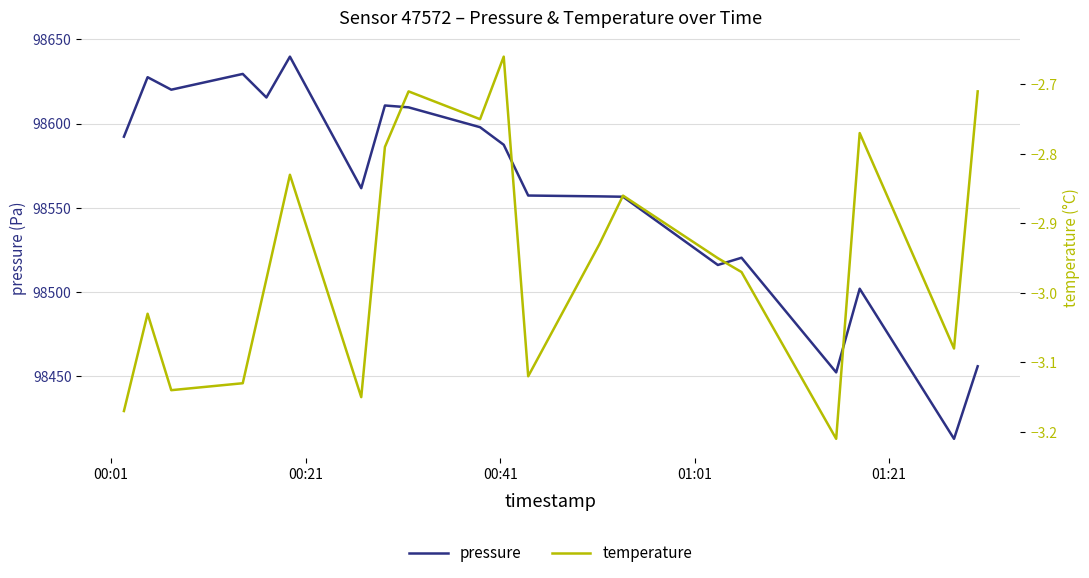

Reading left to right, what are all the values shown in this chart?

pressure: 98592.2	98627.5	98620.1	98629.4	98615.4	98639.7	98561.6	98610.7	98609.6	98597.8	98587.4	98557.3	98556.8	98556.6	98516.1	98520.4	98452.4	98502.0	98413.0	98456.0
temperature: -3.2	-3.0	-3.1	-3.1	-3.0	-2.8	-3.1	-2.8	-2.7	-2.8	-2.7	-3.1	-2.9	-2.9	-3.0	-3.0	-3.2	-2.8	-3.1	-2.7